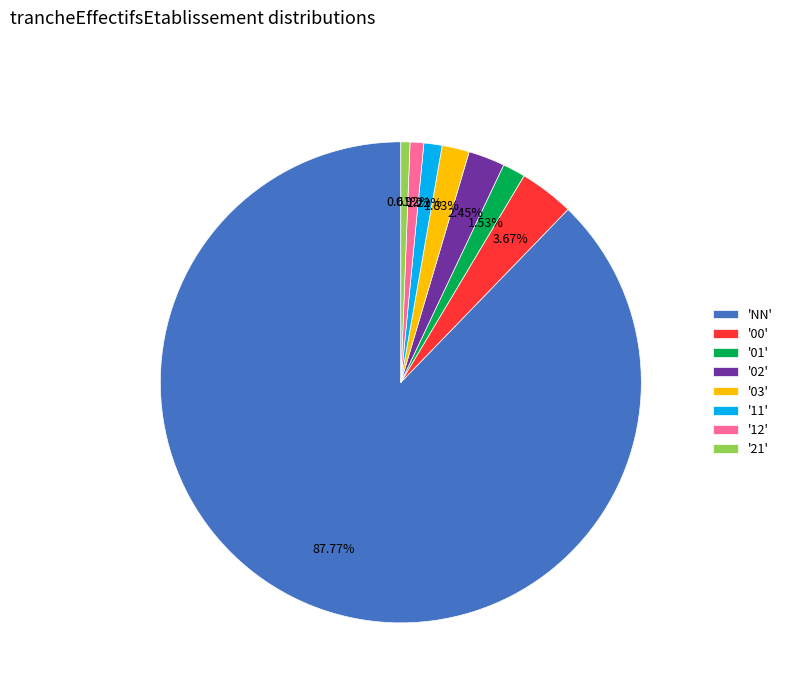

Which slice represents more than half of the pie?

'NN'